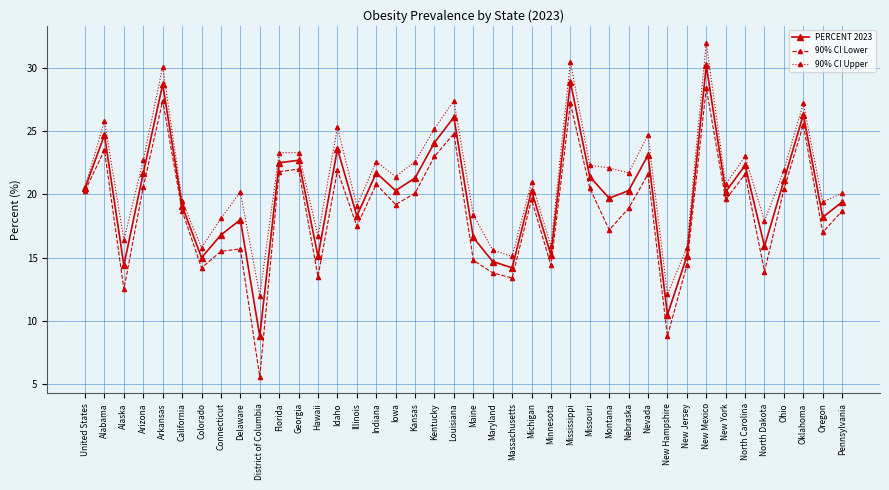

List the series in order of their peak value, lowest first.

90% CI Lower, PERCENT 2023, 90% CI Upper